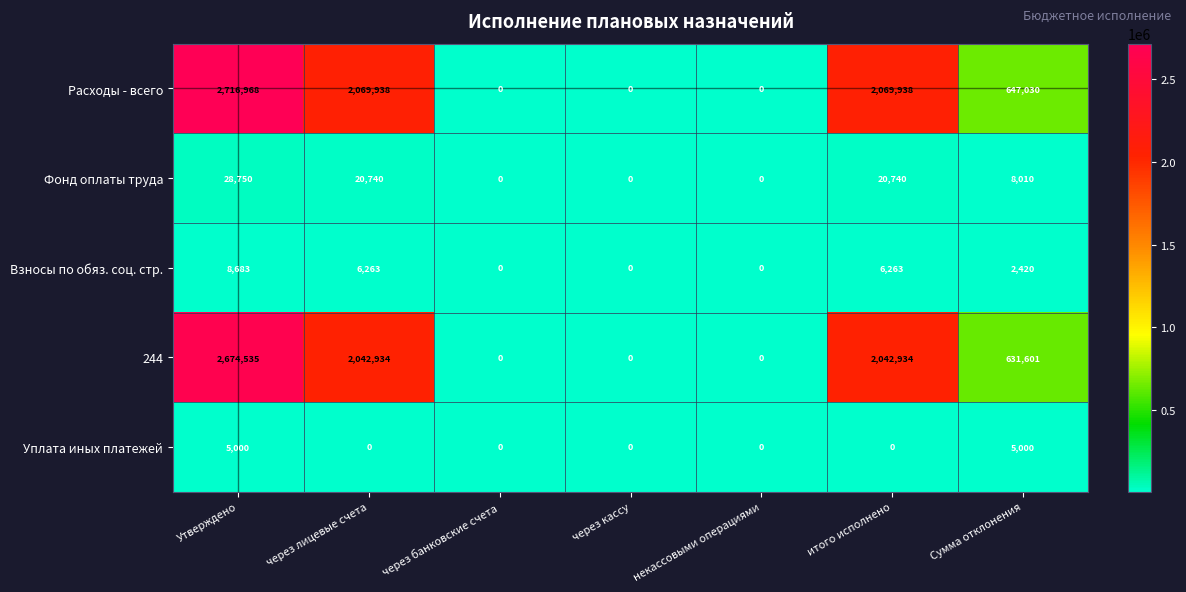

How many values in 244 are above zero?

4